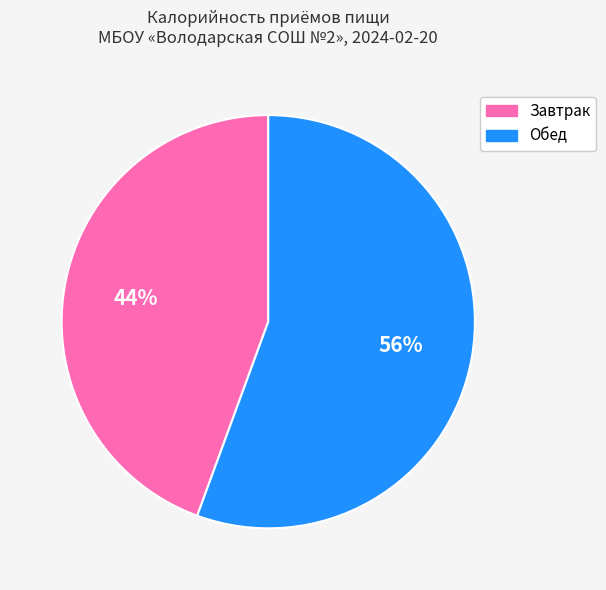

Does any single category account for the majority?

Yes